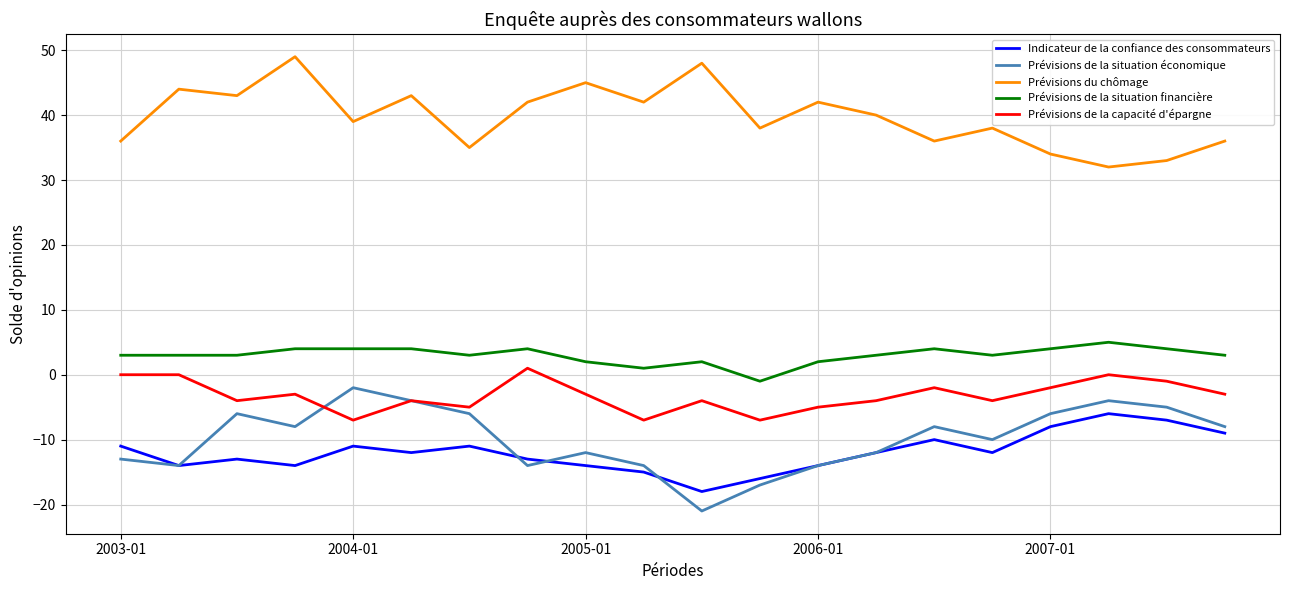

How many distinct data groups are displayed?

5